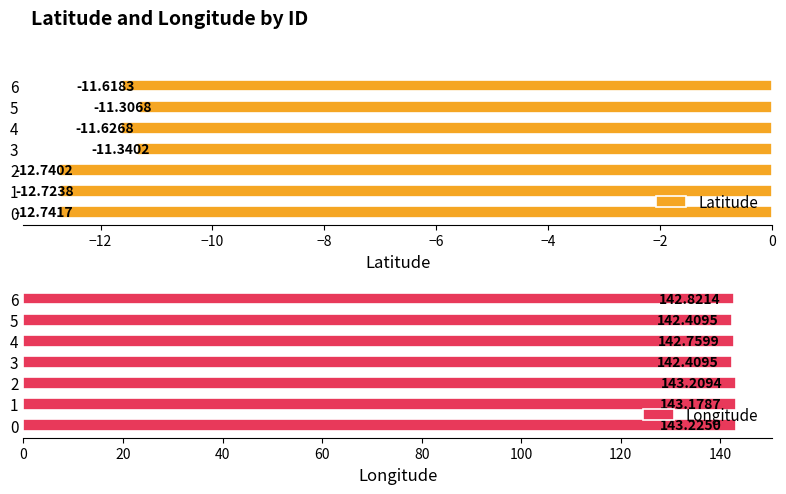

What is the approximate value of Latitude at 1?

-12.7